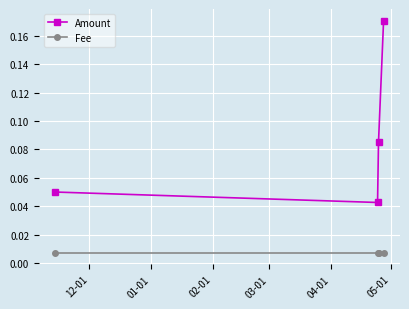

List the series in order of their overall mean, lowest first.

Fee, Amount